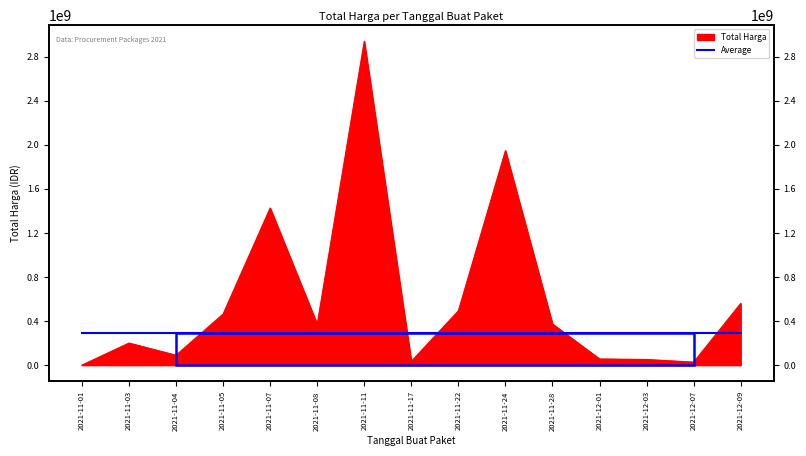

Reading right to left, transcribe all the data shown in this chart.

559971000	27412000	51601000	56152800	373404000	1946327100	493000000	34292000	2939012240	370566000	1425867900	464002100	90019075	200511270	333600